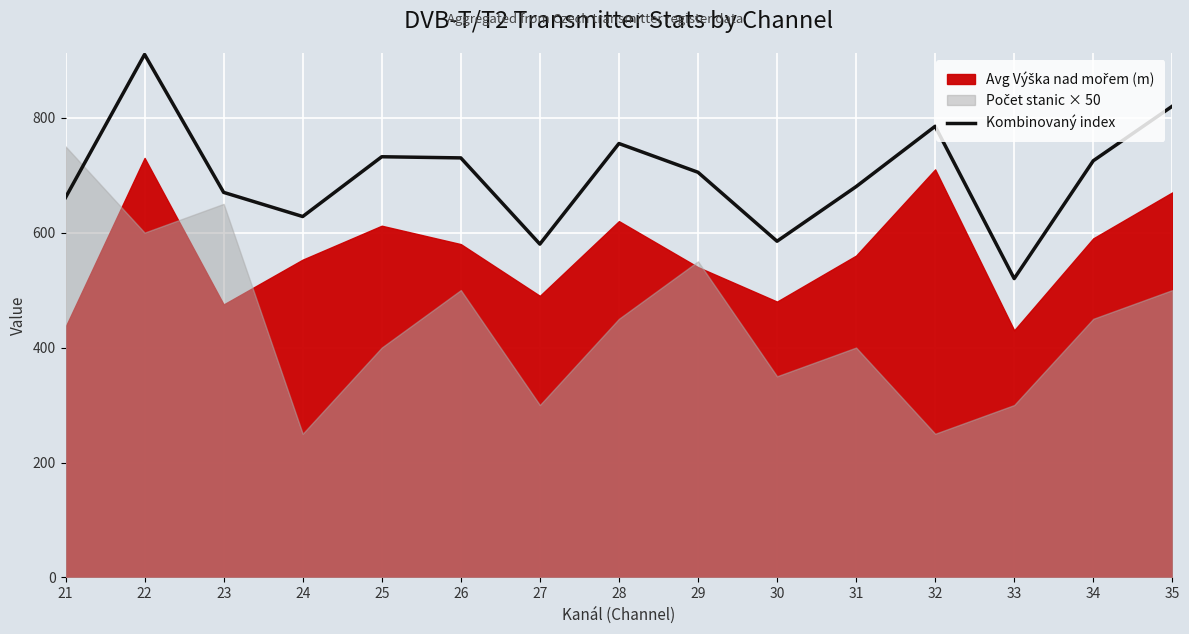

Rank the categories by value from lowest to highest.

33, 27, 30, 24, 21, 23, 31, 29, 34, 26, 25, 28, 32, 35, 22